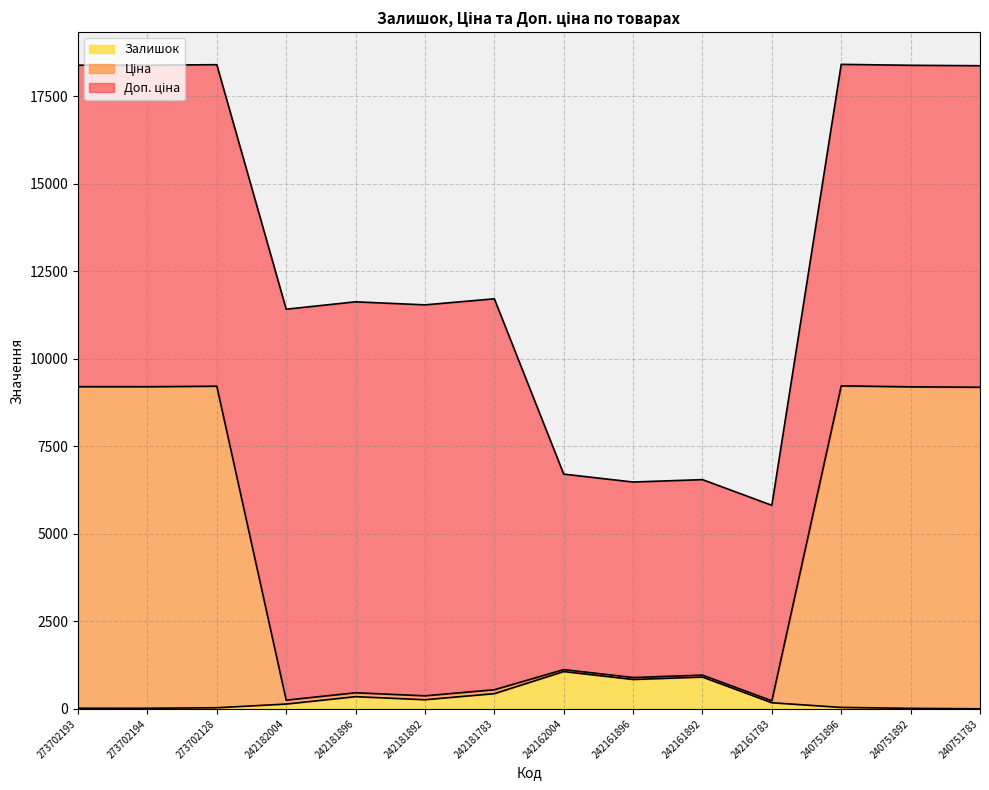

What is the label of the 12th point from the right?

273702128